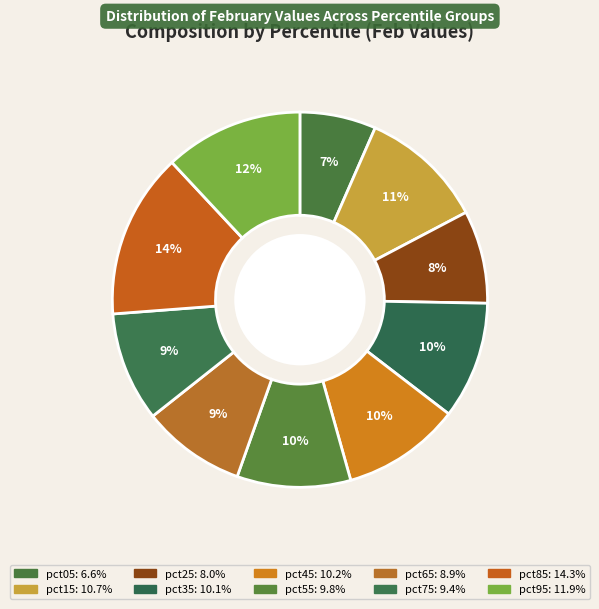

What is the smallest slice in the pie chart?

pct05